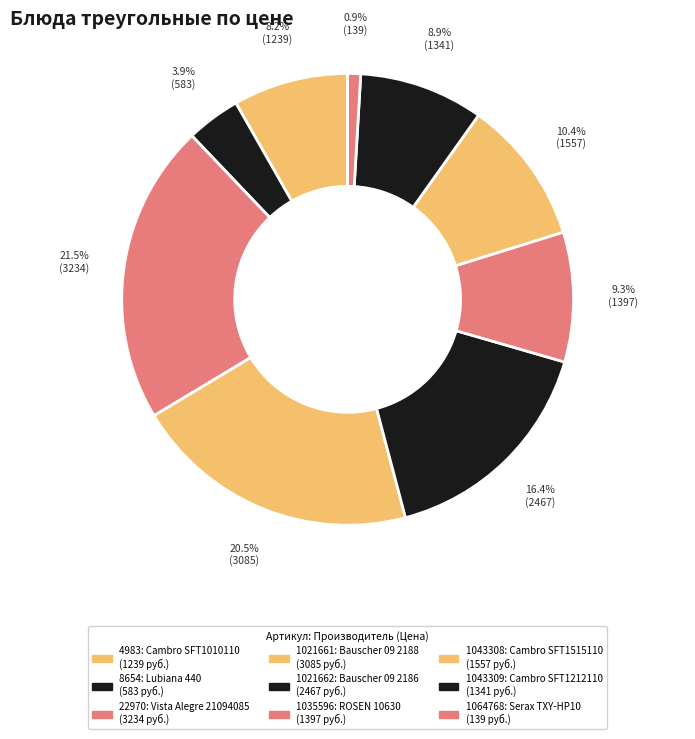

Which category has the biggest portion of the pie?

22970